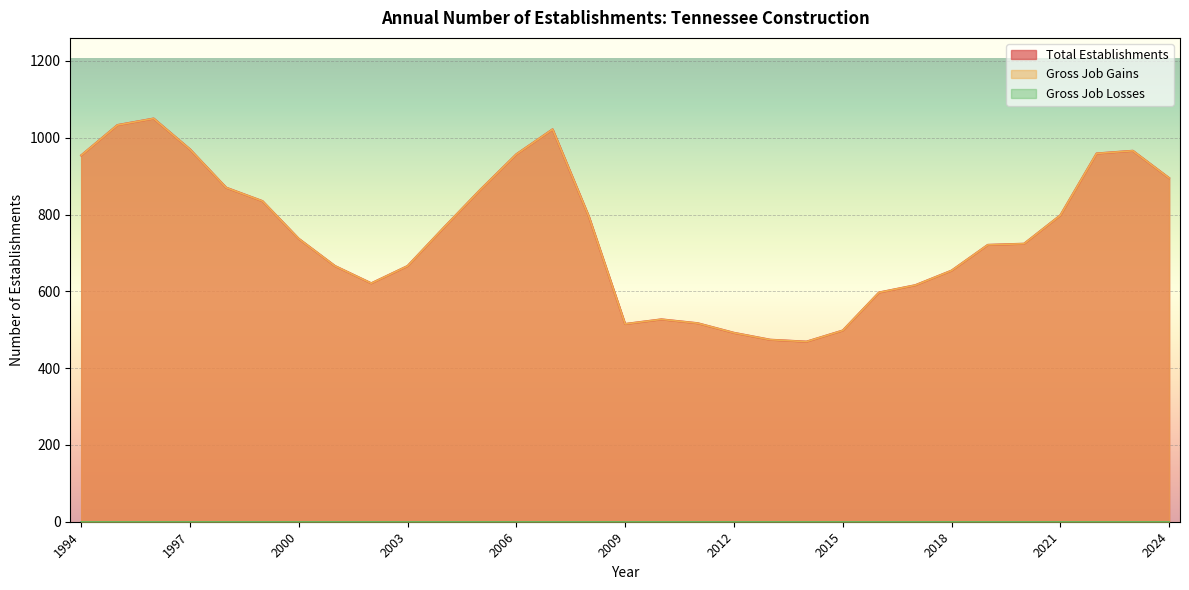

What is the difference between the maximum and minimum values in the Gross Job Gains series?

581